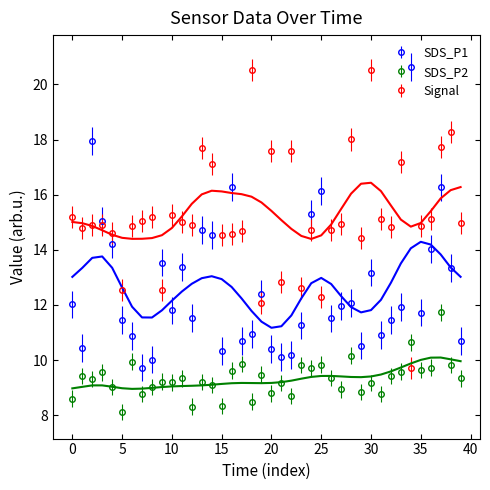

What is the minimum value for SDS_P2?

8.1